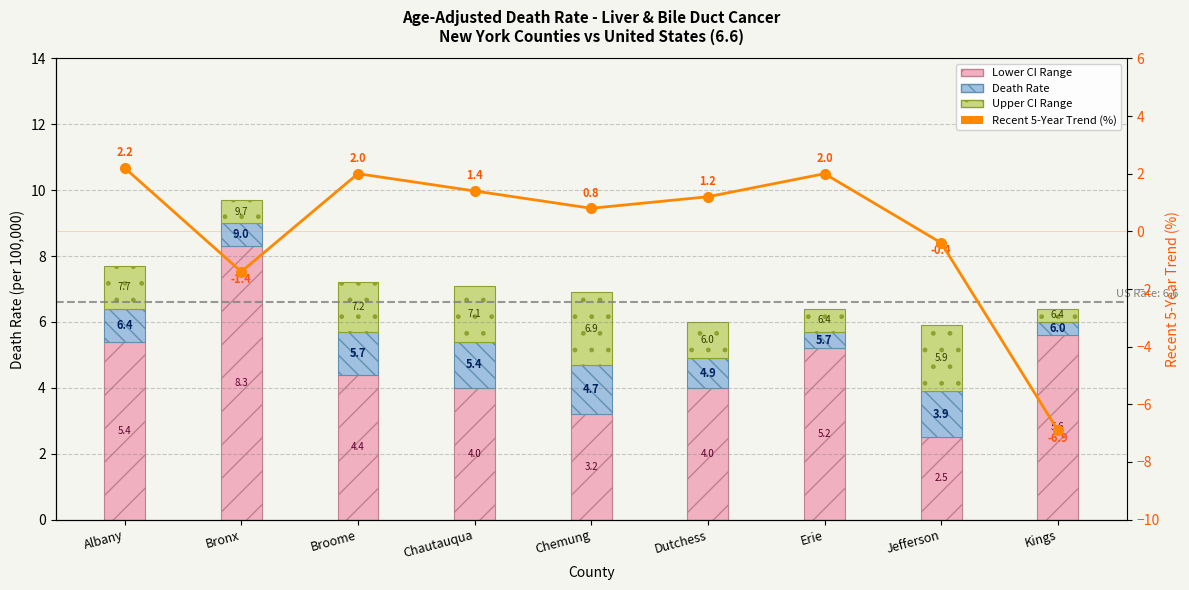

At which category is the sum across all series the highest?

Albany